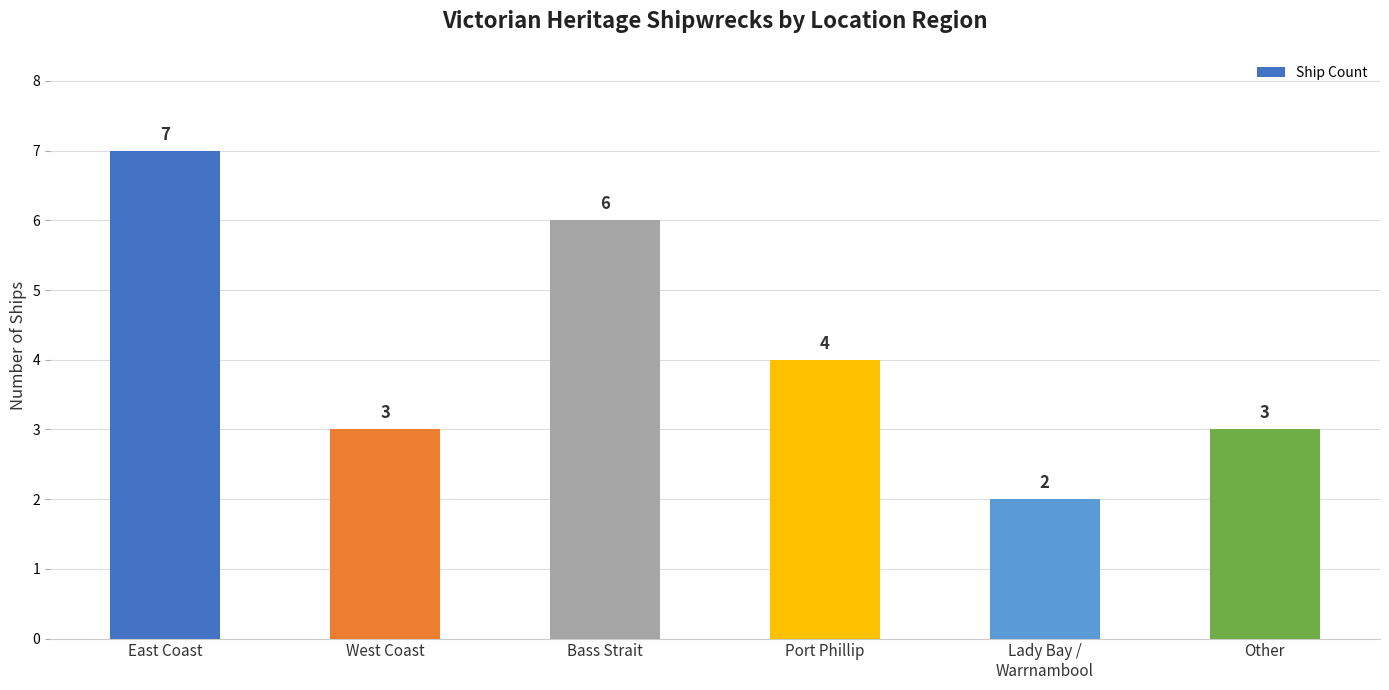

Reading left to right, what are all the values shown in this chart?

7	3	6	4	2	3